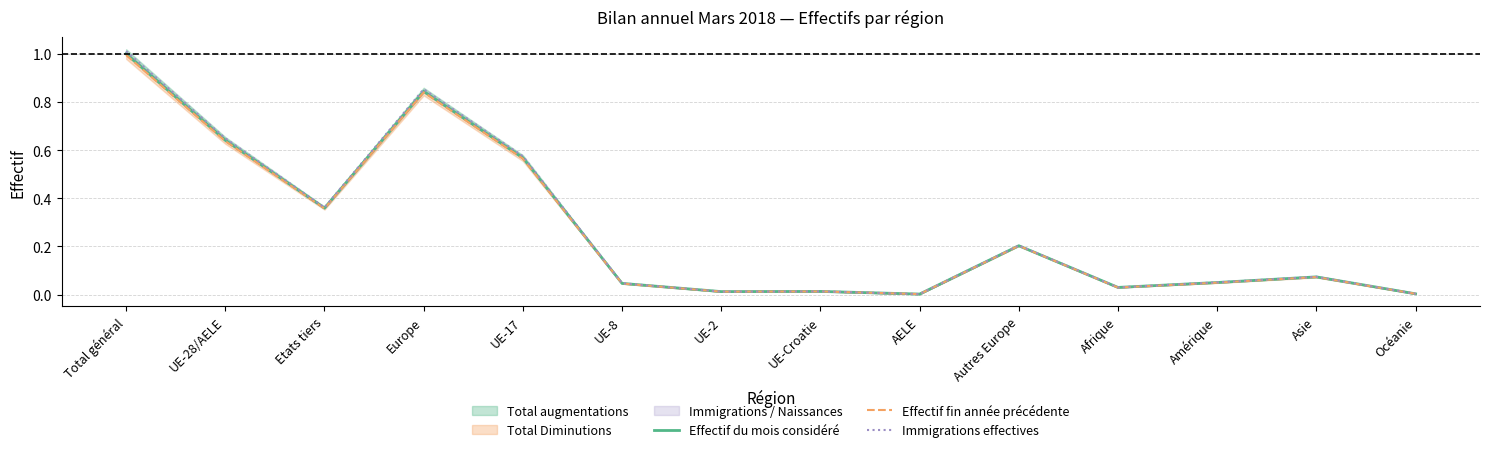

True or false: Effectif du mois considéré has a value of 0.1 at Amérique.

False